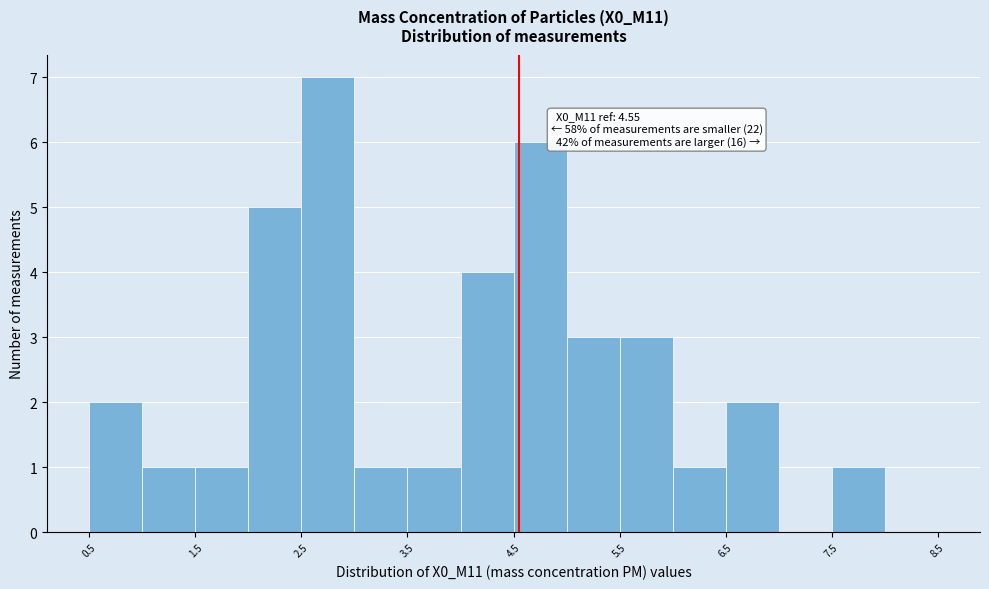

Which range on the x-axis has the tallest bar?

2.5 to 3.0